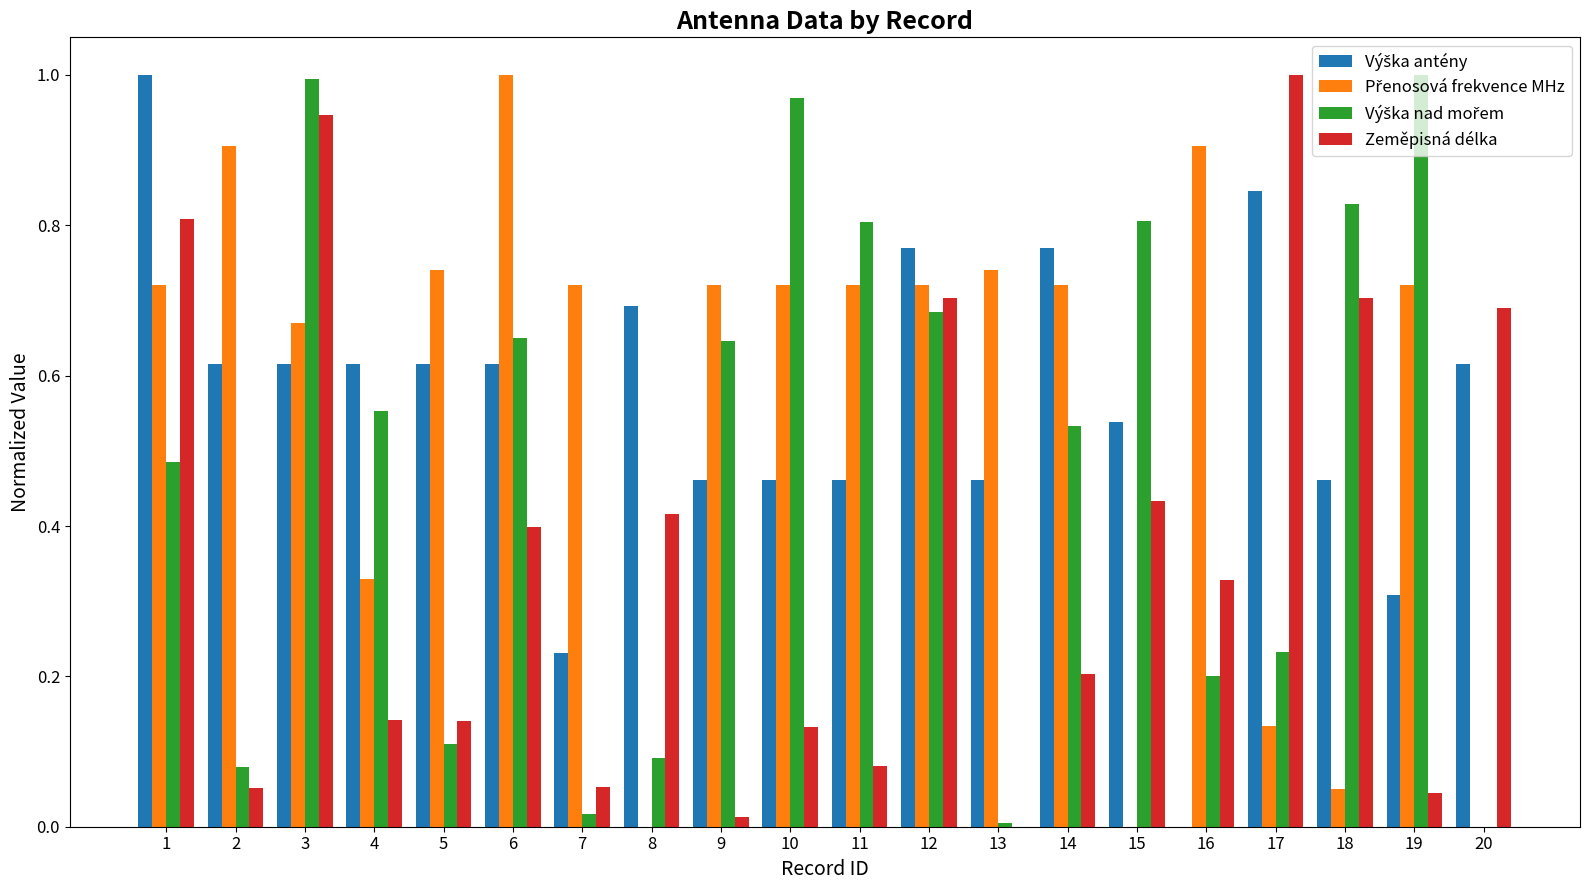

At which category is the sum across all series the highest?

3